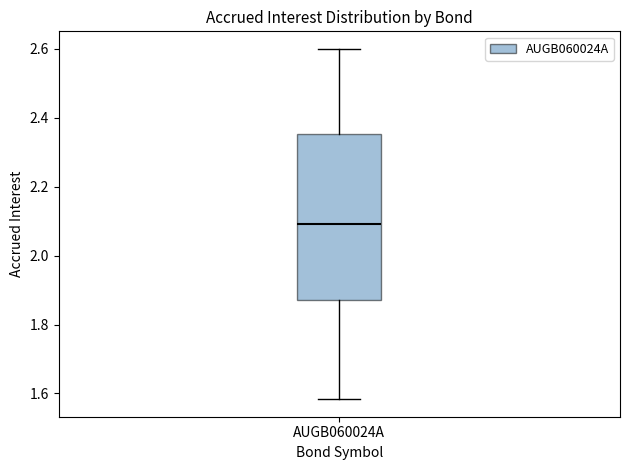

Transcribe this box plot: give where the median line is, the range the box spans, and where the two whiskers end, as read against the y-axis. The values are not printed on the chart, so give them approximately, as read against the axis.

median 2.10, box 1.88 to 2.36, whiskers 1.58 to 2.60